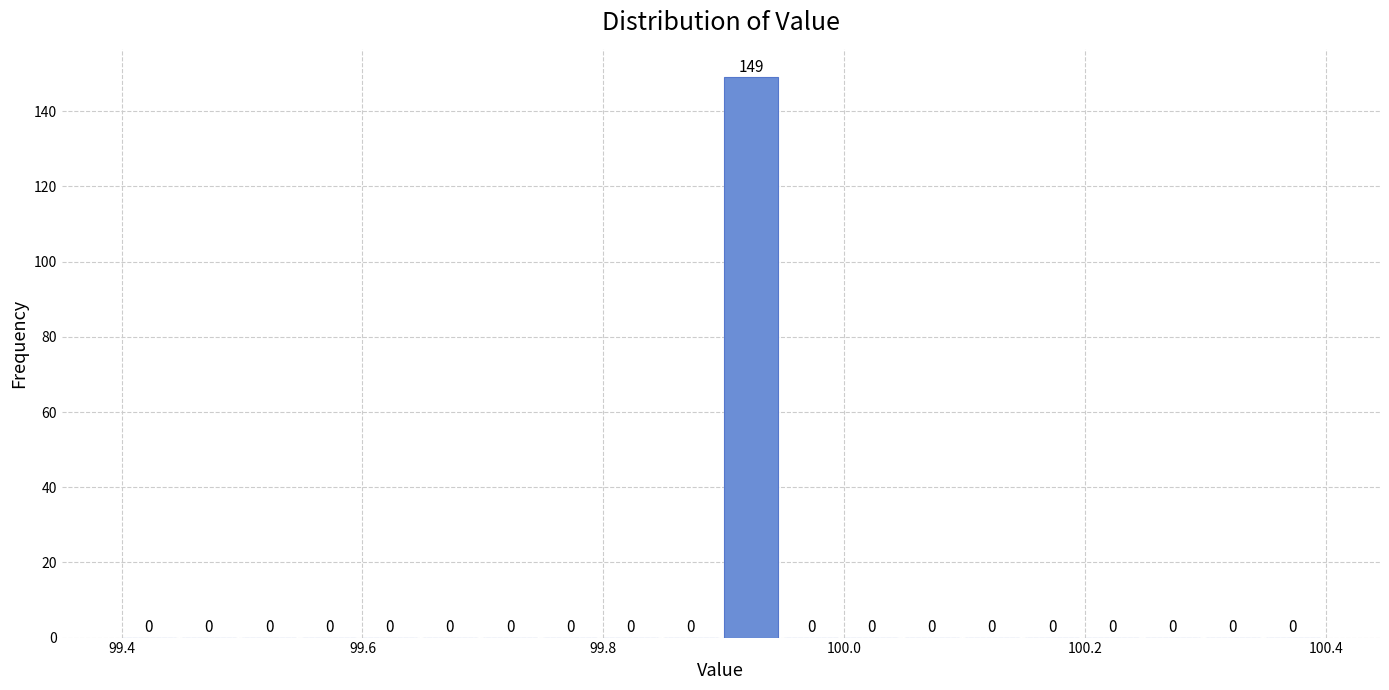

Around what value on the x-axis is the tallest bar? Give the approximate position of its centre, as read against the axis.

99.92